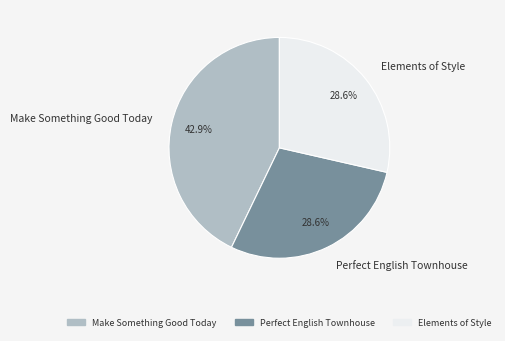

Is Make Something Good Today the majority of the pie?

No